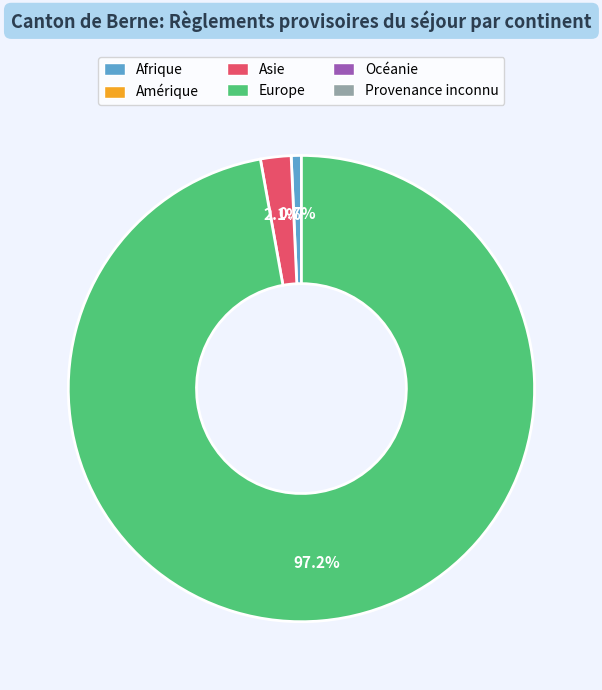

Does any single category account for the majority?

Yes